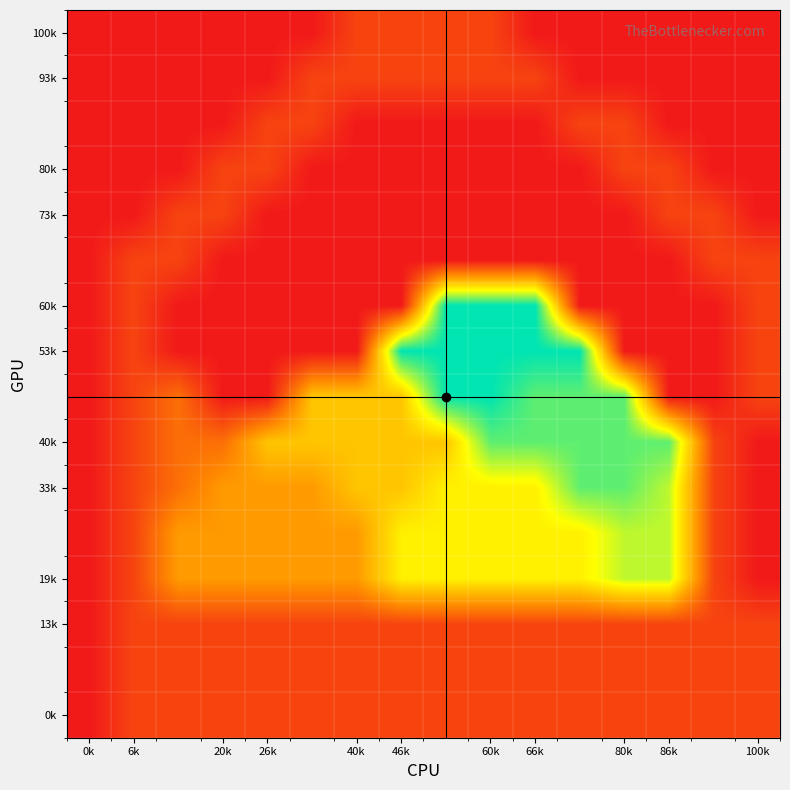

Which label corresponds to the smallest value in the chart?

0k